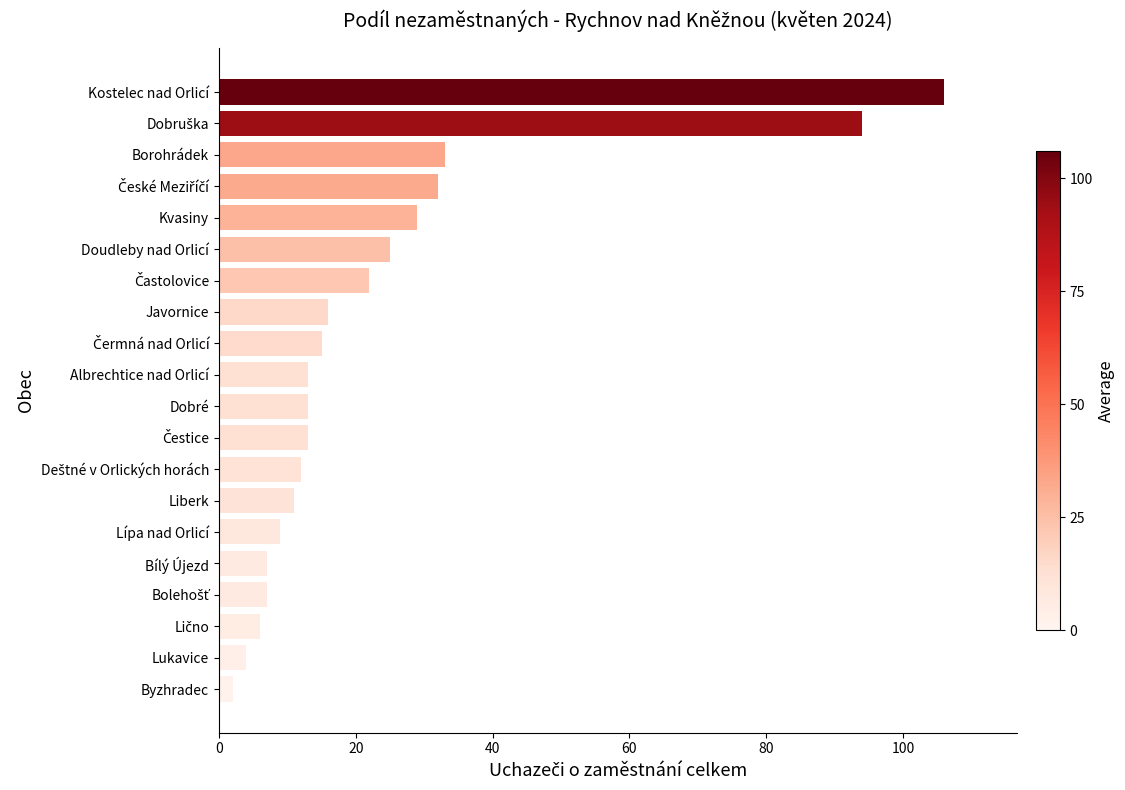

Reading bottom to top, extract all data points from this chart.

2	4	6	7	7	9	11	12	13	13	13	15	16	22	25	29	32	33	94	106